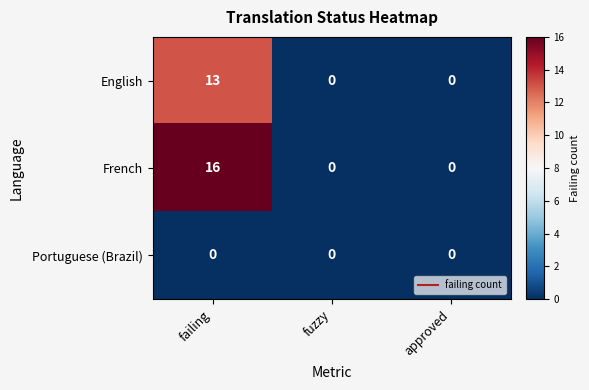

What is the difference between the maximum and minimum values in the English series?

13